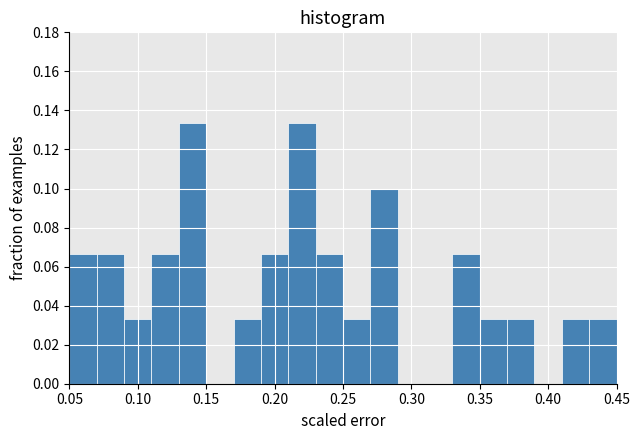

Reading left to right, transcribe this chart: for each bar, give the range it covers on the x-axis and its height. The values are not printed on the chart, so give them approximately, as read against the axis.

0.05 to 0.07: 0.066
0.07 to 0.09: 0.066
0.09 to 0.11: 0.034
0.11 to 0.13: 0.066
0.13 to 0.15: 0.134
0.15 to 0.17: 0
0.17 to 0.19: 0.034
0.19 to 0.21: 0.066
0.21 to 0.23: 0.134
0.23 to 0.25: 0.066
0.25 to 0.27: 0.034
0.27 to 0.29: 0.100
0.29 to 0.31: 0
0.31 to 0.33: 0
0.33 to 0.35: 0.066
0.35 to 0.37: 0.034
0.37 to 0.39: 0.034
0.39 to 0.41: 0
0.41 to 0.43: 0.034
0.43 to 0.45: 0.034